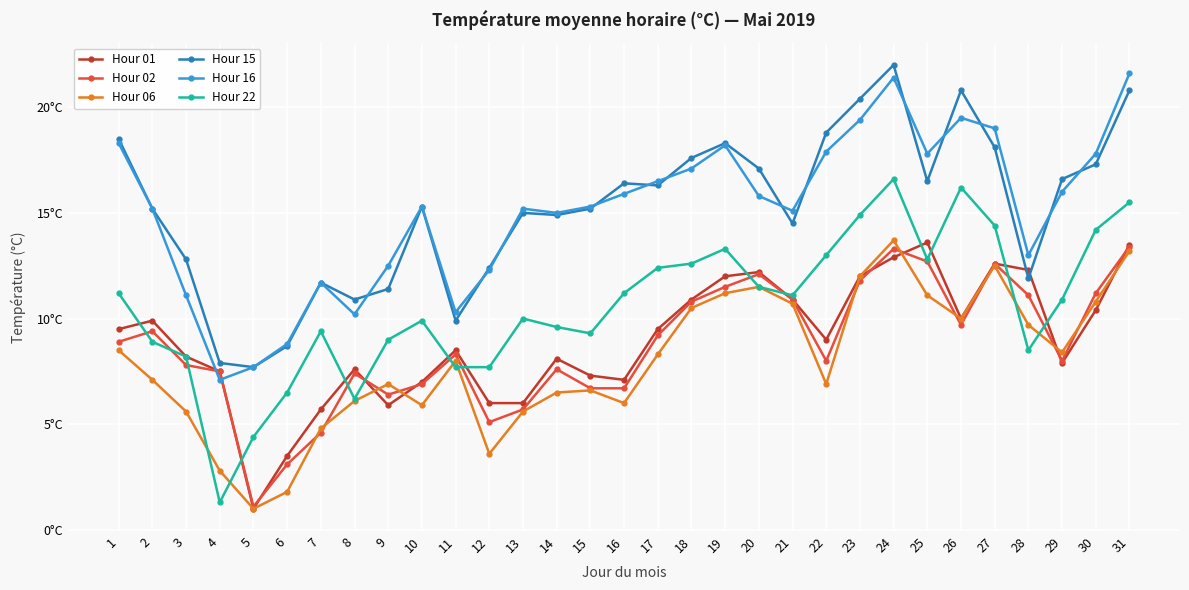

What is the sum of the Hour 01 values at 17 and 23?

21.5